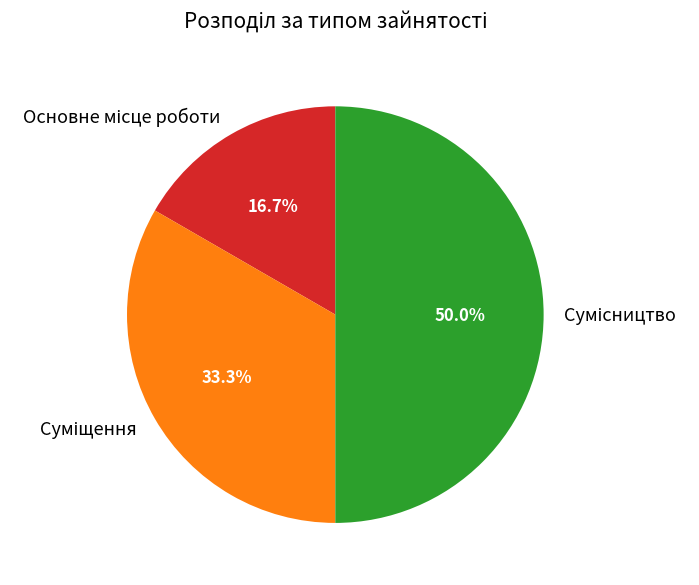

Which category has the smallest portion of the pie?

Основне місце роботи